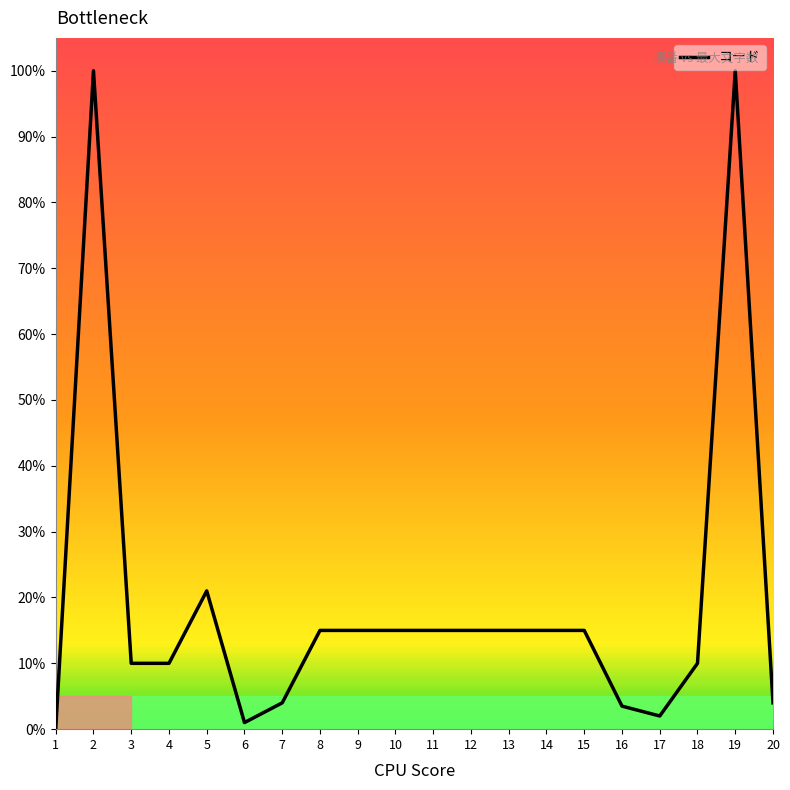

What is the change in value from 11 to 19?

+85.0